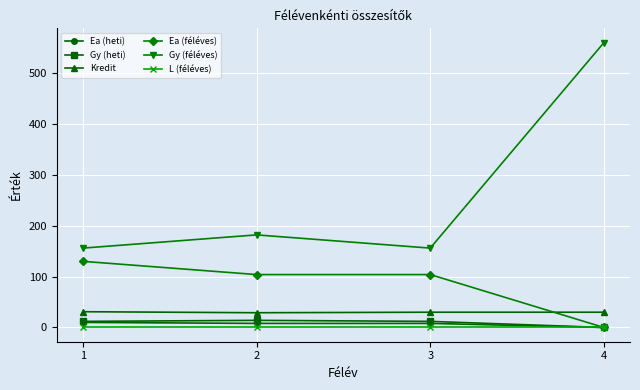

At which category is the sum across all series the highest?

4